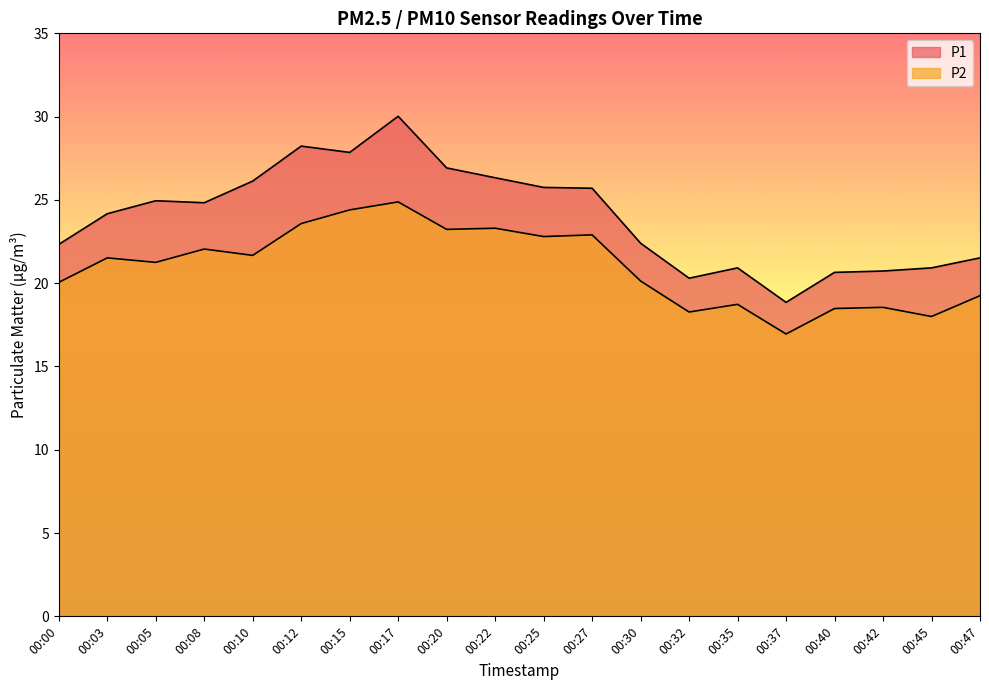

What is the total value across all series at 00:37?

35.8